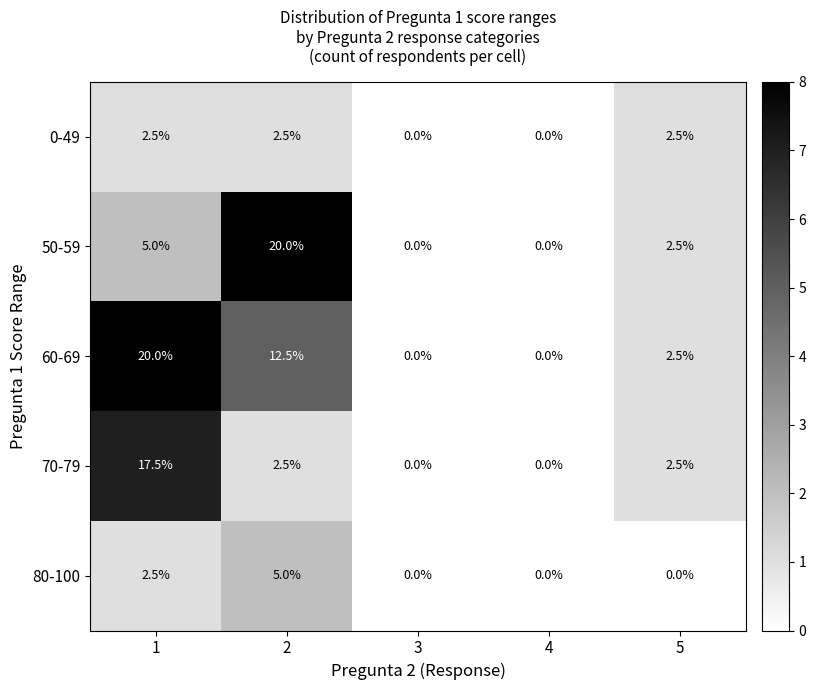

What is the sum of all 60-69 values?

35.0